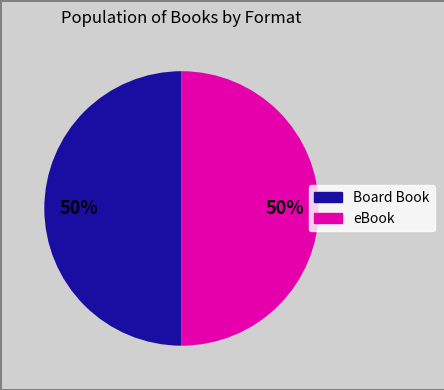

To the nearest percent, what is the combined percentage of eBook and Board Book?

100%